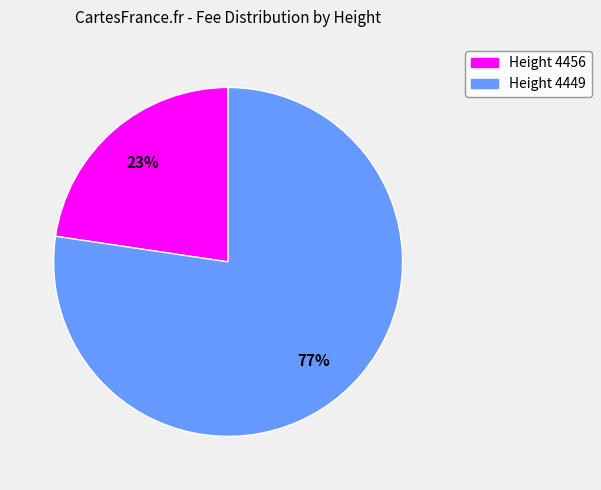

Which has a higher value, Height 4456 or Height 4449?

Height 4449